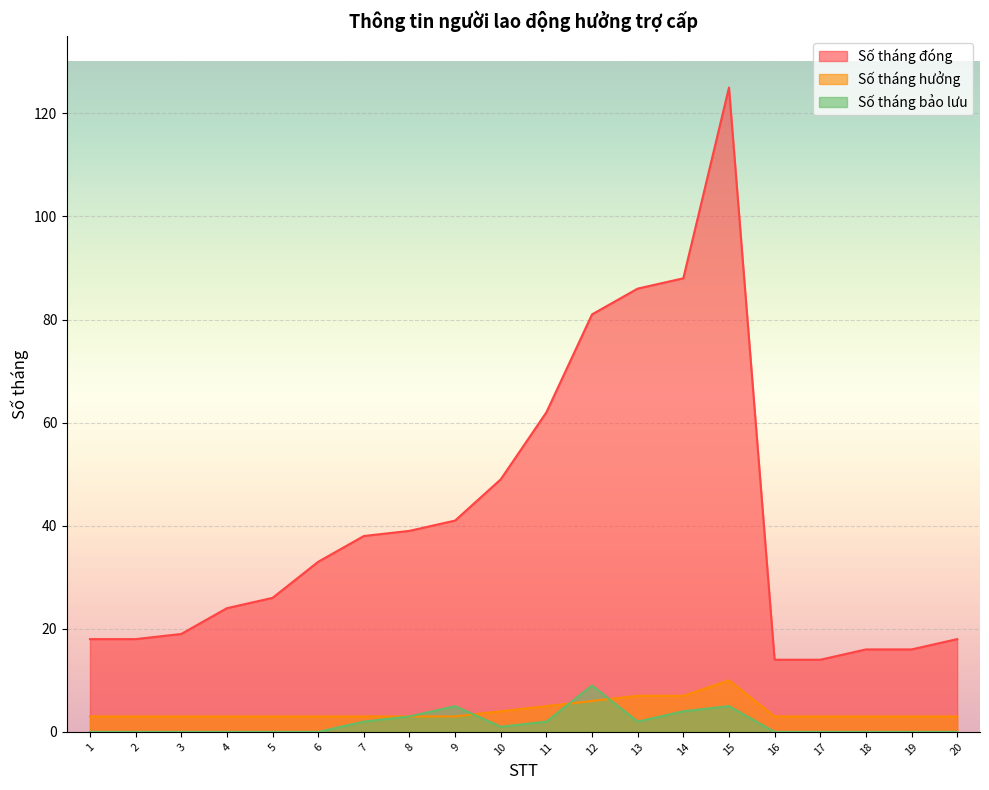

How many data points in Số tháng đóng are above 33?

9